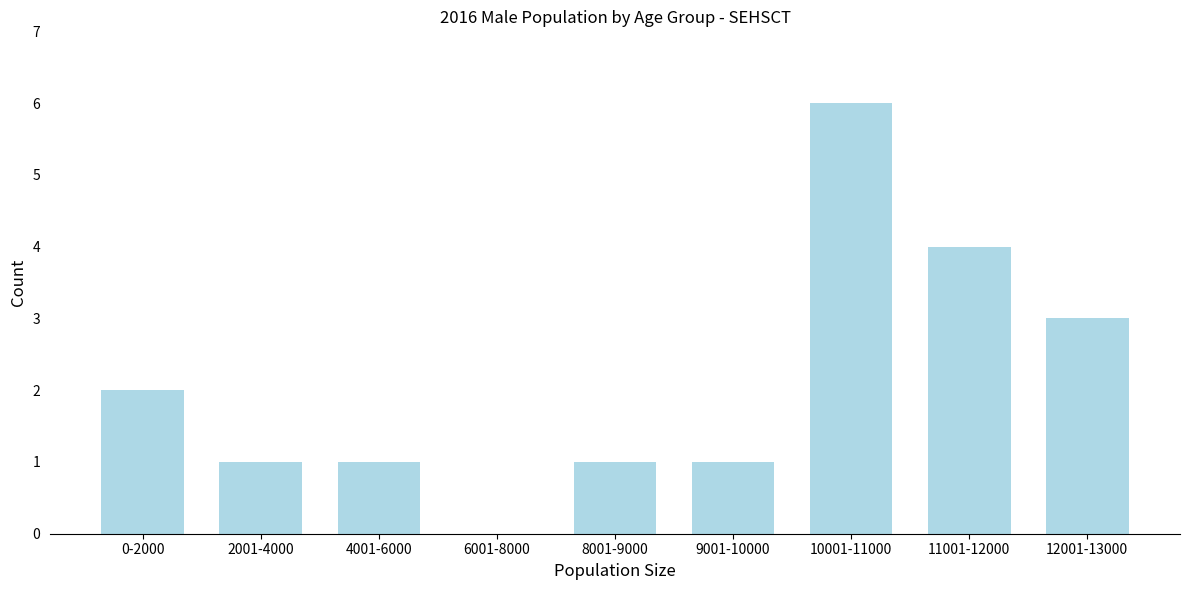

Reading right to left, what are all the values shown in this chart?

12001-13000=3	11001-12000=4	10001-11000=6	9001-10000=1	8001-9000=1	6001-8000=0	4001-6000=1	2001-4000=1	0-2000=2